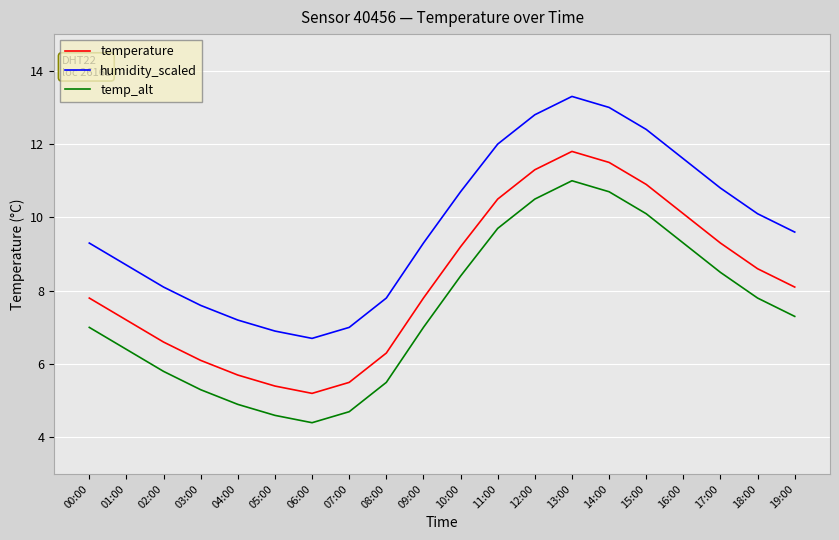

Reading left to right, transcribe all the data shown in this chart.

temperature: 00:00=7.8	01:00=7.2	02:00=6.6	03:00=6.1	04:00=5.7	05:00=5.4	06:00=5.2	07:00=5.5	08:00=6.3	09:00=7.8	10:00=9.2	11:00=10.5	12:00=11.3	13:00=11.8	14:00=11.5	15:00=10.9	16:00=10.1	17:00=9.3	18:00=8.6	19:00=8.1
humidity_scaled: 00:00=9.3	01:00=8.7	02:00=8.1	03:00=7.6	04:00=7.2	05:00=6.9	06:00=6.7	07:00=7.0	08:00=7.8	09:00=9.3	10:00=10.7	11:00=12.0	12:00=12.8	13:00=13.3	14:00=13.0	15:00=12.4	16:00=11.6	17:00=10.8	18:00=10.1	19:00=9.6
temp_alt: 00:00=7.0	01:00=6.4	02:00=5.8	03:00=5.3	04:00=4.9	05:00=4.6	06:00=4.4	07:00=4.7	08:00=5.5	09:00=7.0	10:00=8.4	11:00=9.7	12:00=10.5	13:00=11.0	14:00=10.7	15:00=10.1	16:00=9.3	17:00=8.5	18:00=7.8	19:00=7.3